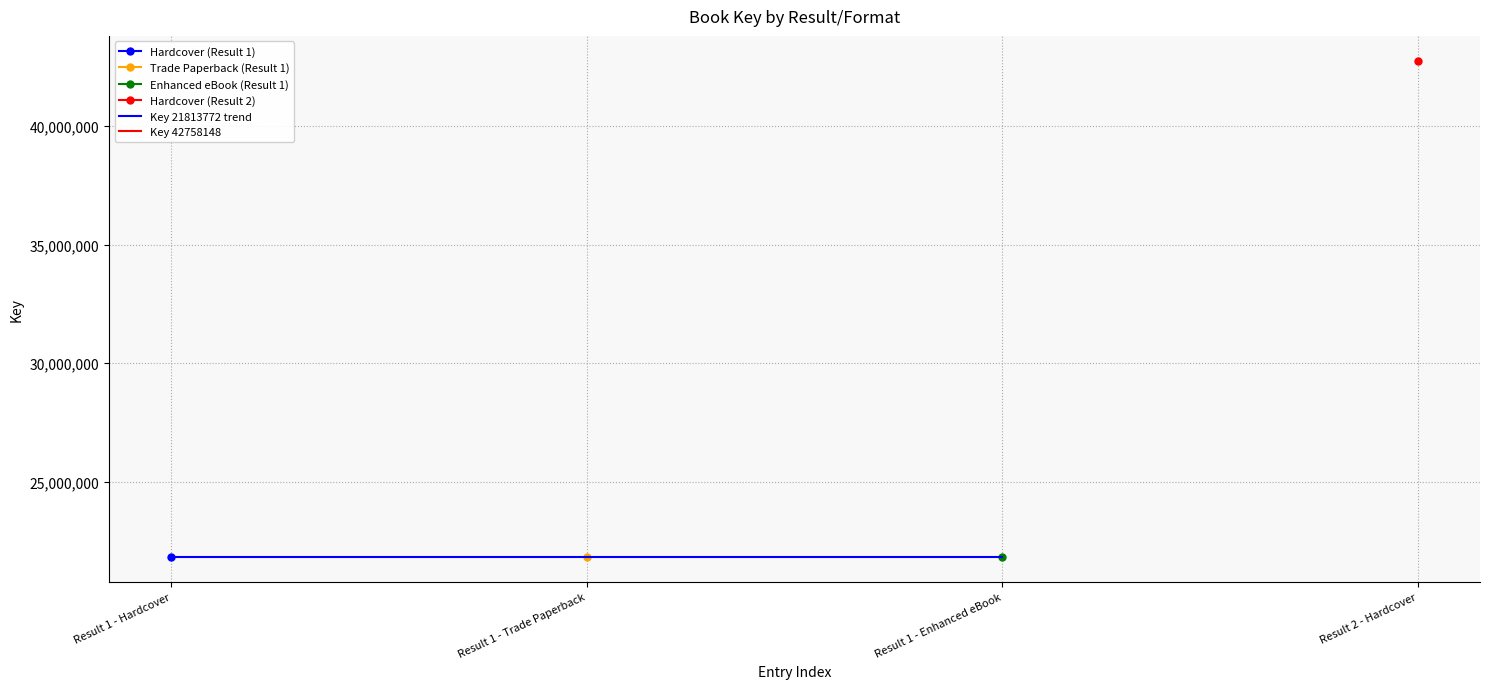

Read the value at Result 1 - Enhanced eBook, to the nearest 100.

21813800